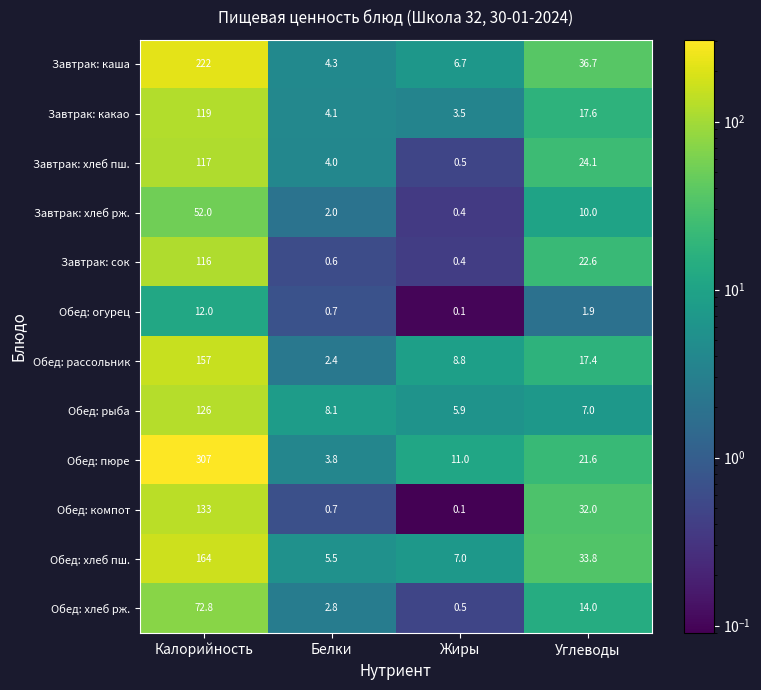

What is the difference between the maximum and second lowest values in the Завтрак: каша series?

215.3